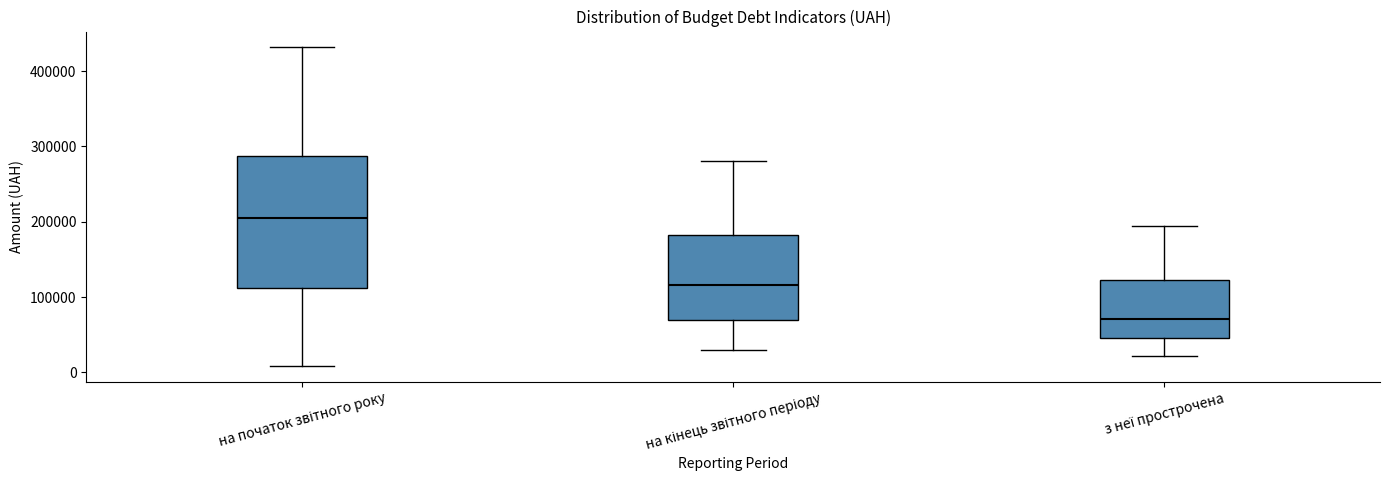

Where is the upper edge of the box for на кінець звітного періоду on the y-axis? The values are not printed on the chart, so give them approximately, as read against the axis.

180000